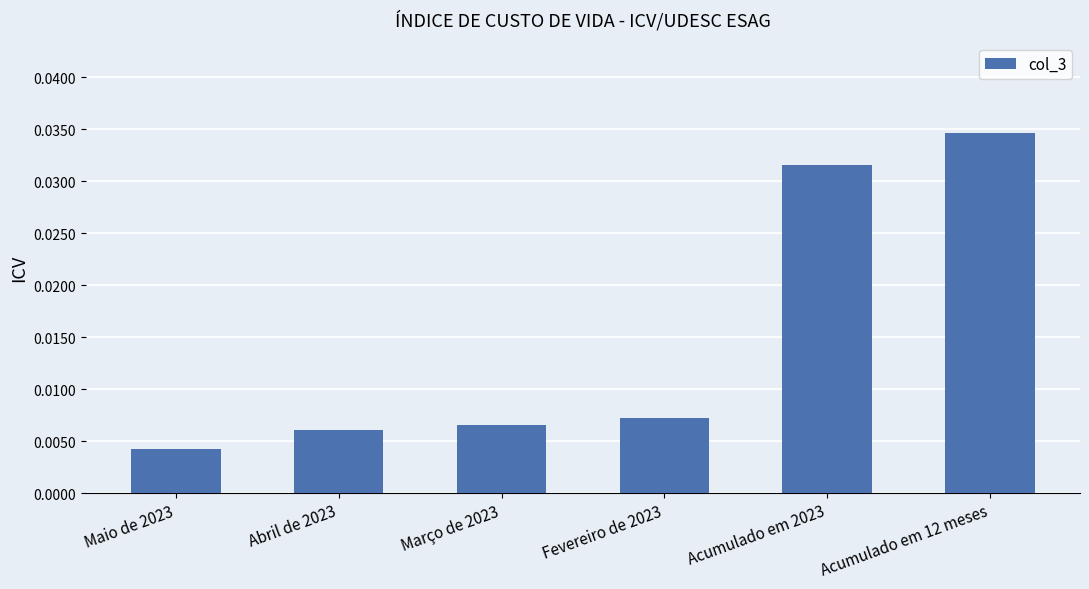

At which category does the chart reach its minimum across all series?

Maio de 2023